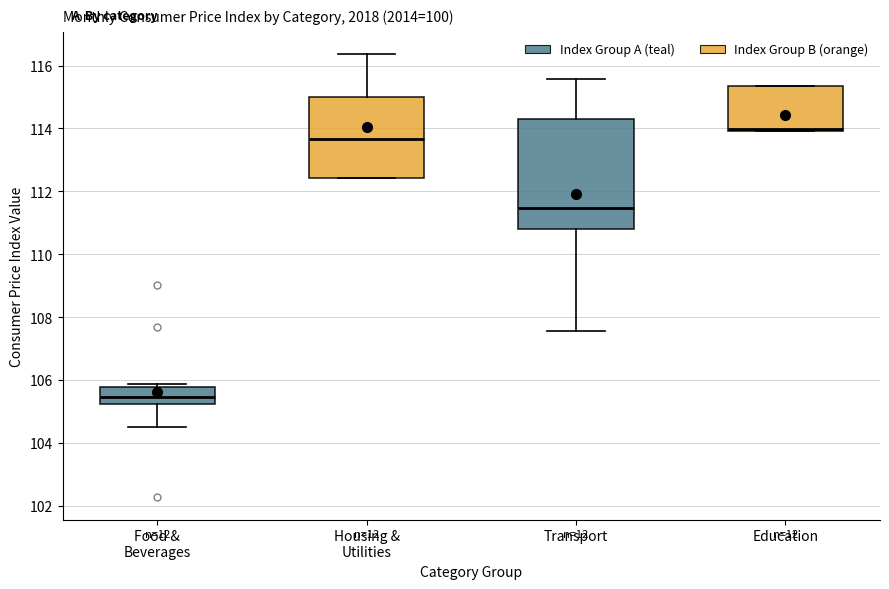

Which box is the tallest, from its lower edge to its upper edge?

Transport